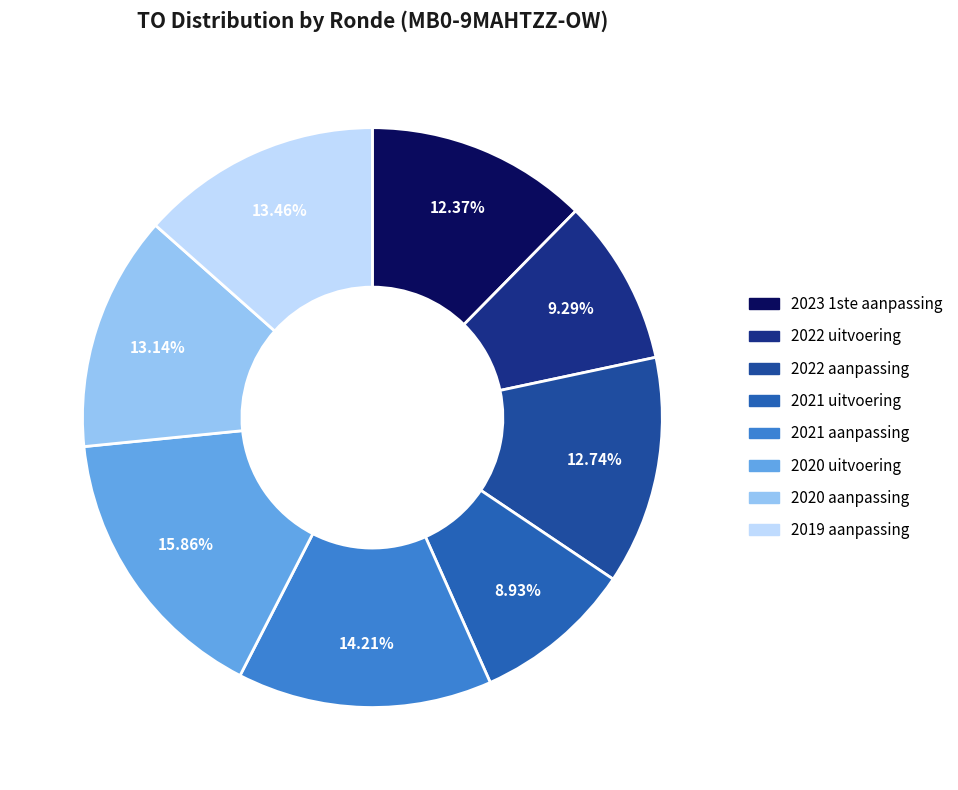

Does 2019 aanpassing account for over 50% of the chart?

No